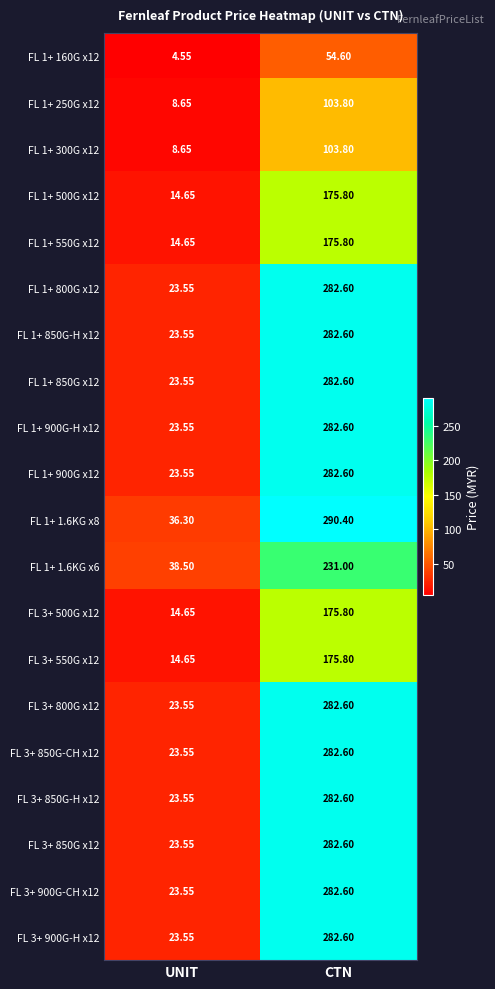

At which label does FL 1+ 300G x12 first exceed 103?

CTN